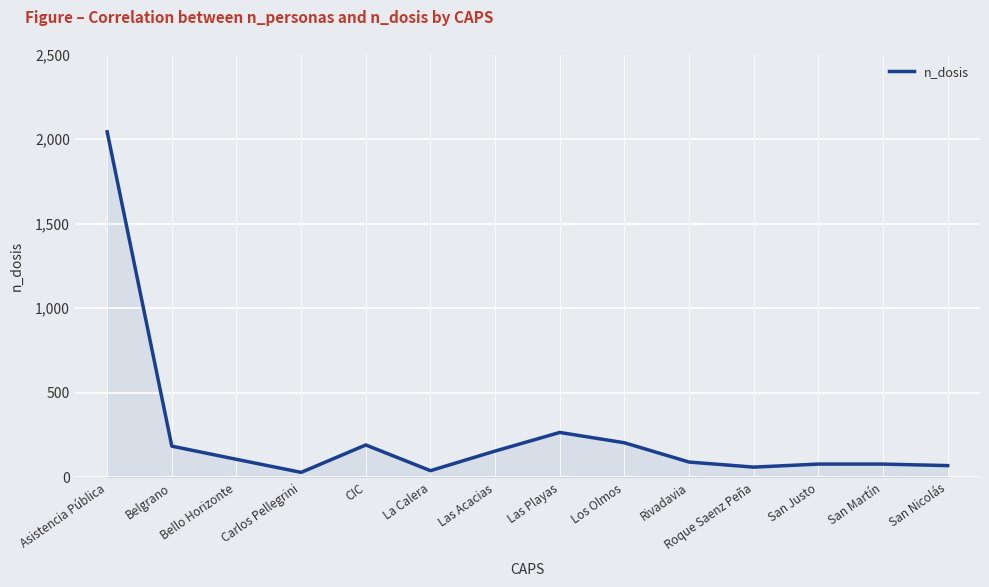

What is the ratio of the value at Roque Saenz Peña to the value at San Martín?

0.8